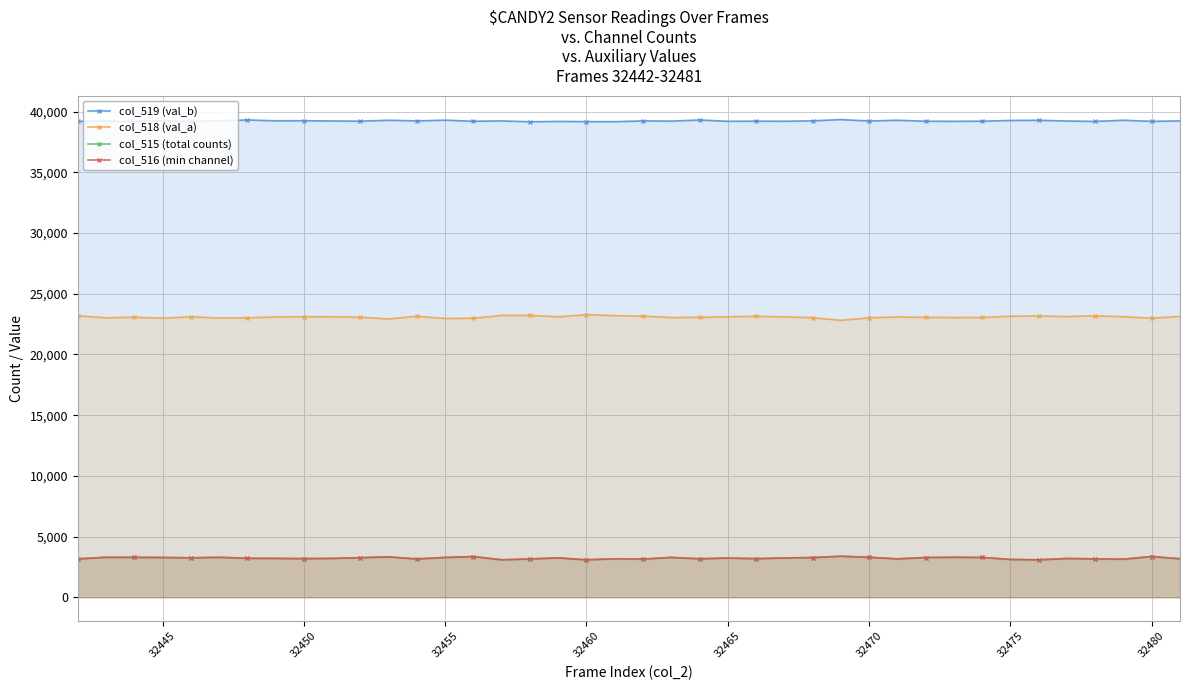

How many lines are shown in the chart?

4